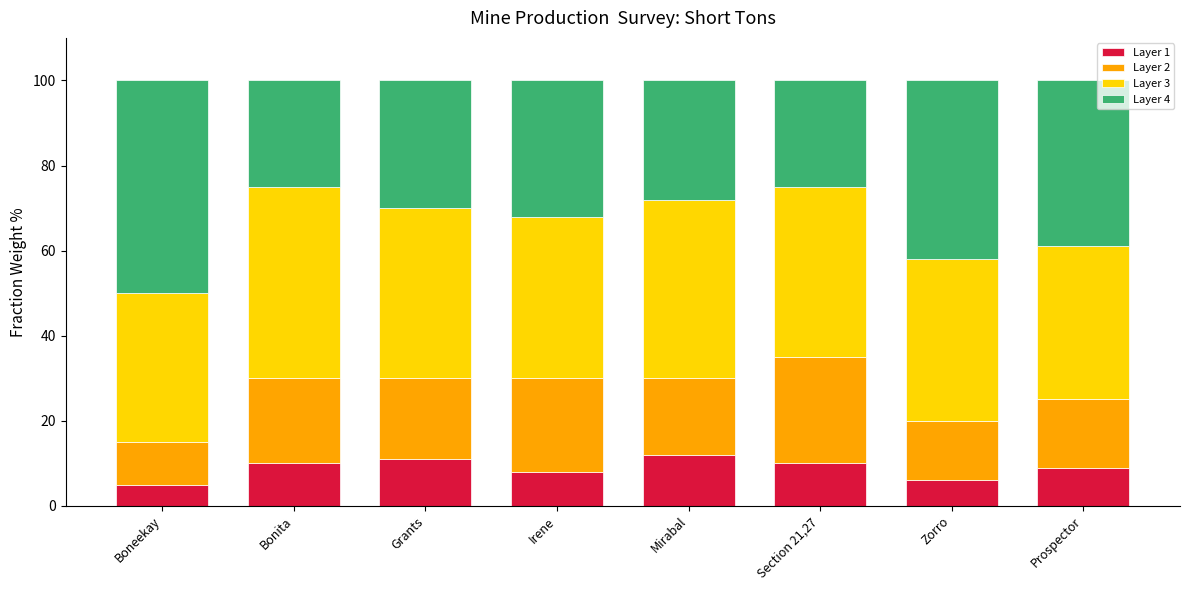

What is the maximum value for Layer 1?

12